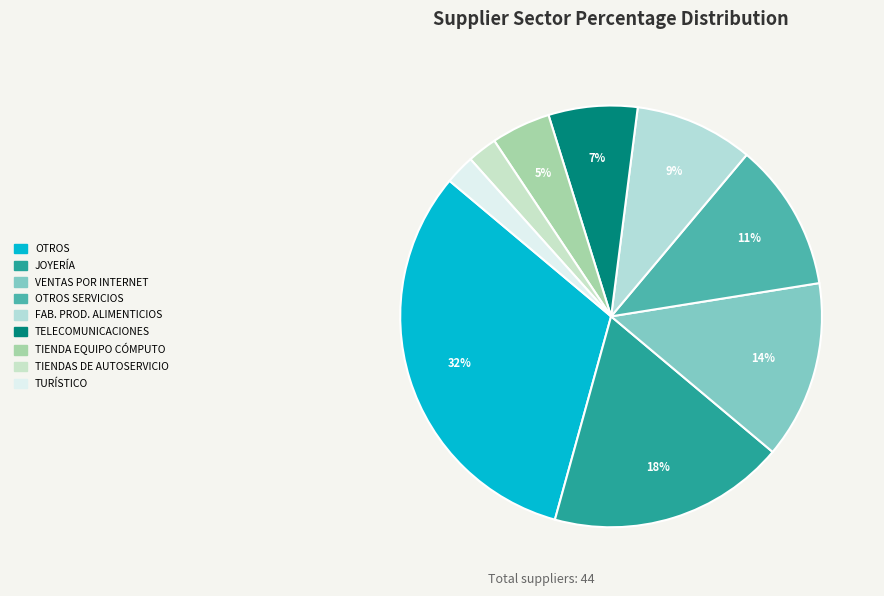

Does any single category account for the majority?

No